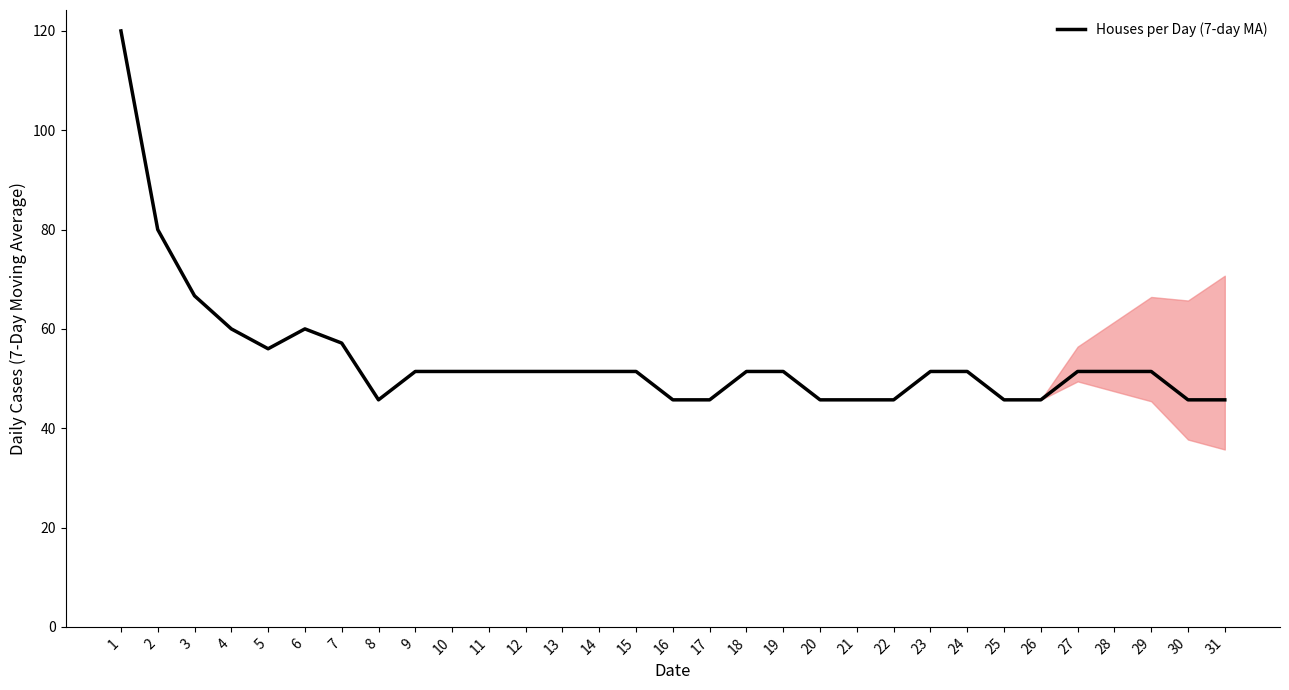

Does the chart display data point markers on the line(s)?

No